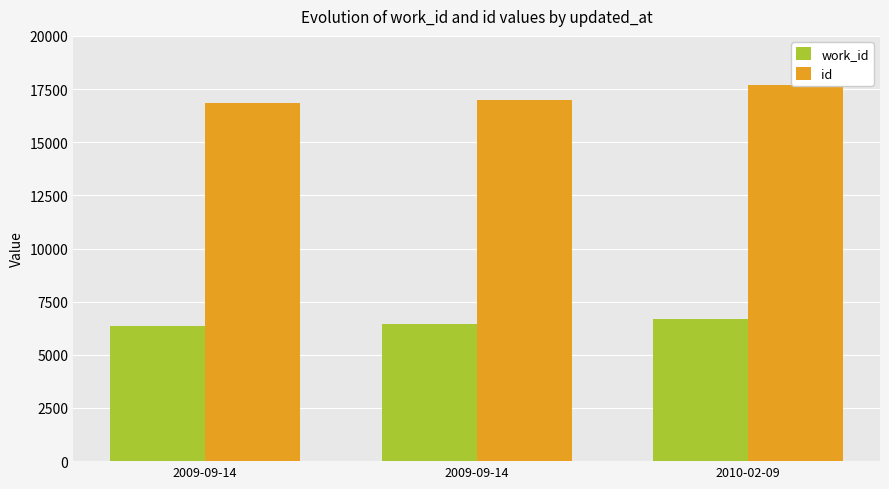

Between 2009-09-14 and 2009-09-14, which series saw the biggest shift?

id